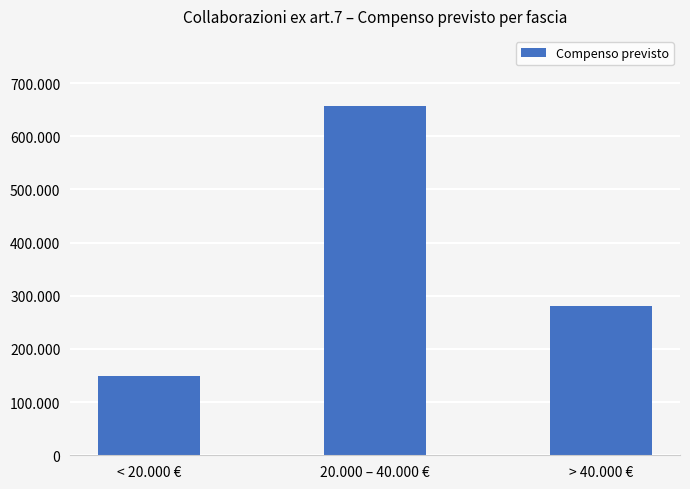

The chart shows a value of 148252.5 at < 20.000 €. True or false?

True